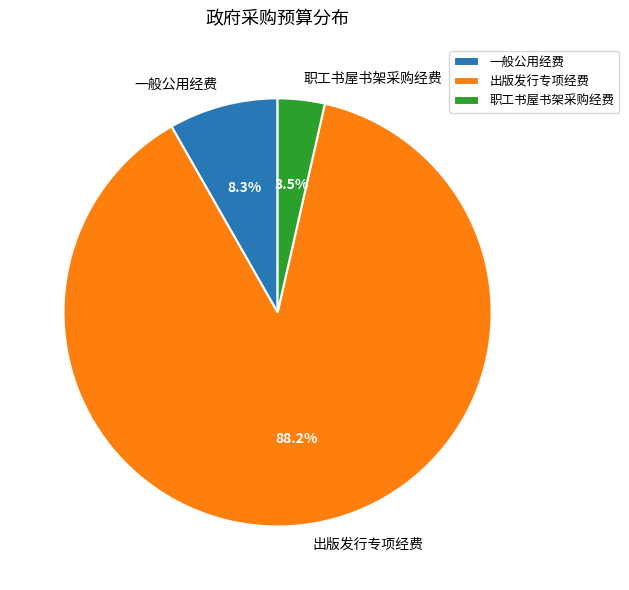

Is there any slice that represents more than half of the pie?

Yes